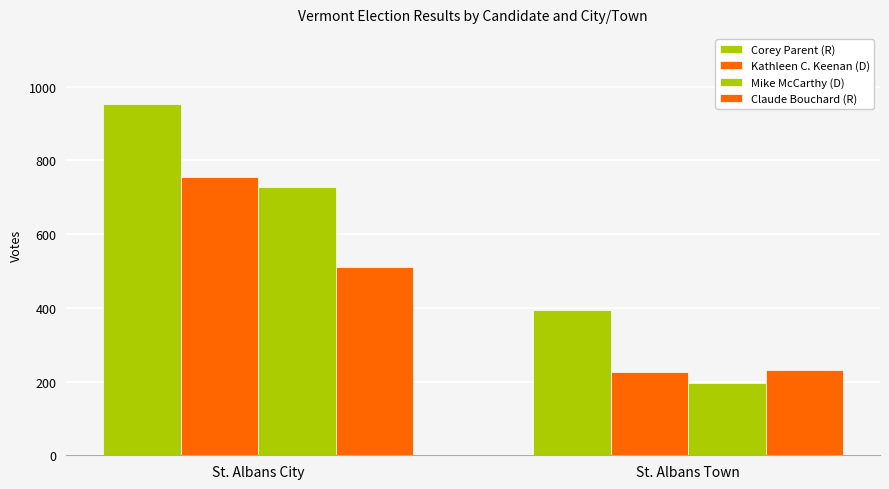

What position from the left is St. Albans City?

1